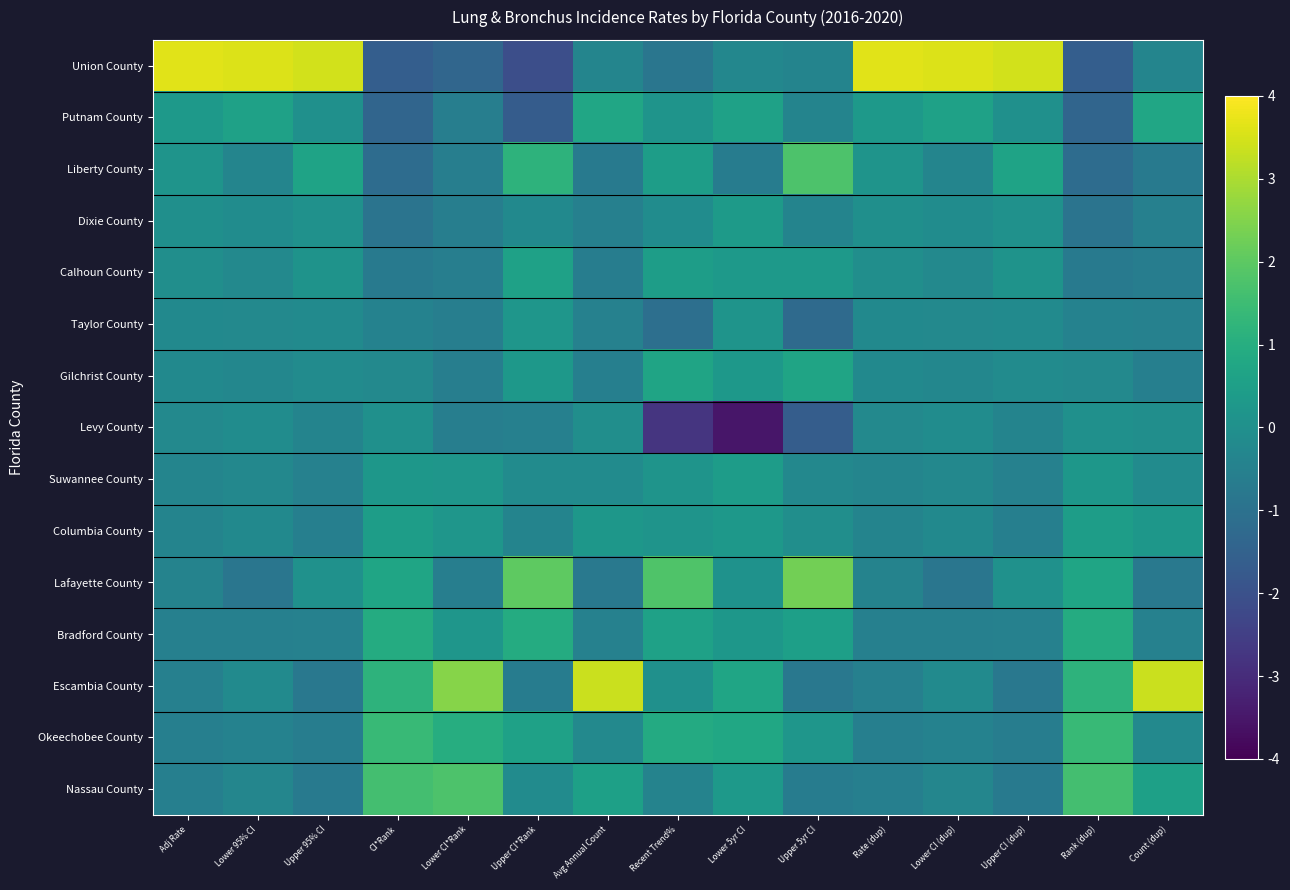

Reading left to right, transcribe all the data shown in this chart.

Union County: Adj Rate=3.6	Lower 95% CI=3.6	Upper 95% CI=3.5	CI*Rank=-1.6	Lower CI*Rank=-1.3	Upper CI*Rank=-2.1	Avg Annual Count=-0.4	Recent Trend%=-0.9	Lower 5yr CI=-0.3	Upper 5yr CI=-0.4	Rate (dup)=3.6	Lower CI (dup)=3.6	Upper CI (dup)=3.5	Rank (dup)=-1.6	Count (dup)=-0.4
Putnam County: Adj Rate=0.3	Lower 95% CI=0.6	Upper 95% CI=0.0	CI*Rank=-1.4	Lower CI*Rank=-0.6	Upper CI*Rank=-1.7	Avg Annual Count=0.7	Recent Trend%=0.1	Lower 5yr CI=0.6	Upper 5yr CI=-0.4	Rate (dup)=0.3	Lower CI (dup)=0.6	Upper CI (dup)=0.0	Rank (dup)=-1.4	Count (dup)=0.7
Liberty County: Adj Rate=0.1	Lower 95% CI=-0.4	Upper 95% CI=0.6	CI*Rank=-1.2	Lower CI*Rank=-0.6	Upper CI*Rank=1.2	Avg Annual Count=-0.7	Recent Trend%=0.5	Lower 5yr CI=-0.6	Upper 5yr CI=1.8	Rate (dup)=0.1	Lower CI (dup)=-0.4	Upper CI (dup)=0.6	Rank (dup)=-1.2	Count (dup)=-0.7
Dixie County: Adj Rate=-0.0	Lower 95% CI=-0.1	Upper 95% CI=0.0	CI*Rank=-0.9	Lower CI*Rank=-0.6	Upper CI*Rank=-0.2	Avg Annual Count=-0.5	Recent Trend%=-0.1	Lower 5yr CI=0.4	Upper 5yr CI=-0.4	Rate (dup)=-0.0	Lower CI (dup)=-0.1	Upper CI (dup)=0.0	Rank (dup)=-0.9	Count (dup)=-0.5
Calhoun County: Adj Rate=-0.1	Lower 95% CI=-0.2	Upper 95% CI=0.1	CI*Rank=-0.7	Lower CI*Rank=-0.6	Upper CI*Rank=0.6	Avg Annual Count=-0.6	Recent Trend%=0.5	Lower 5yr CI=0.3	Upper 5yr CI=0.3	Rate (dup)=-0.1	Lower CI (dup)=-0.2	Upper CI (dup)=0.1	Rank (dup)=-0.7	Count (dup)=-0.6
Taylor County: Adj Rate=-0.2	Lower 95% CI=-0.2	Upper 95% CI=-0.2	CI*Rank=-0.5	Lower CI*Rank=-0.6	Upper CI*Rank=0.2	Avg Annual Count=-0.5	Recent Trend%=-1.1	Lower 5yr CI=0.1	Upper 5yr CI=-1.2	Rate (dup)=-0.2	Lower CI (dup)=-0.2	Upper CI (dup)=-0.2	Rank (dup)=-0.5	Count (dup)=-0.5
Gilchrist County: Adj Rate=-0.2	Lower 95% CI=-0.3	Upper 95% CI=-0.1	CI*Rank=-0.2	Lower CI*Rank=-0.6	Upper CI*Rank=0.3	Avg Annual Count=-0.5	Recent Trend%=0.7	Lower 5yr CI=0.3	Upper 5yr CI=0.7	Rate (dup)=-0.2	Lower CI (dup)=-0.3	Upper CI (dup)=-0.1	Rank (dup)=-0.2	Count (dup)=-0.5
Levy County: Adj Rate=-0.2	Lower 95% CI=-0.1	Upper 95% CI=-0.4	CI*Rank=0.0	Lower CI*Rank=-0.6	Upper CI*Rank=-0.5	Avg Annual Count=-0.0	Recent Trend%=-2.8	Lower 5yr CI=-3.5	Upper 5yr CI=-1.6	Rate (dup)=-0.2	Lower CI (dup)=-0.1	Upper CI (dup)=-0.4	Rank (dup)=0.0	Count (dup)=-0.0
Suwannee County: Adj Rate=-0.4	Lower 95% CI=-0.3	Upper 95% CI=-0.5	CI*Rank=0.2	Lower CI*Rank=0.2	Upper CI*Rank=-0.1	Avg Annual Count=-0.1	Recent Trend%=0.1	Lower 5yr CI=0.4	Upper 5yr CI=-0.3	Rate (dup)=-0.4	Lower CI (dup)=-0.3	Upper CI (dup)=-0.5	Rank (dup)=0.2	Count (dup)=-0.1
Columbia County: Adj Rate=-0.4	Lower 95% CI=-0.2	Upper 95% CI=-0.6	CI*Rank=0.5	Lower CI*Rank=0.2	Upper CI*Rank=-0.4	Avg Annual Count=0.2	Recent Trend%=0.1	Lower 5yr CI=0.3	Upper 5yr CI=-0.0	Rate (dup)=-0.4	Lower CI (dup)=-0.2	Upper CI (dup)=-0.6	Rank (dup)=0.5	Count (dup)=0.2
Lafayette County: Adj Rate=-0.4	Lower 95% CI=-0.9	Upper 95% CI=0.1	CI*Rank=0.7	Lower CI*Rank=-0.6	Upper CI*Rank=2.0	Avg Annual Count=-0.8	Recent Trend%=1.8	Lower 5yr CI=0.1	Upper 5yr CI=2.3	Rate (dup)=-0.4	Lower CI (dup)=-0.9	Upper CI (dup)=0.1	Rank (dup)=0.7	Count (dup)=-0.8
Bradford County: Adj Rate=-0.5	Lower 95% CI=-0.5	Upper 95% CI=-0.5	CI*Rank=0.9	Lower CI*Rank=0.2	Upper CI*Rank=0.9	Avg Annual Count=-0.5	Recent Trend%=0.6	Lower 5yr CI=0.2	Upper 5yr CI=0.5	Rate (dup)=-0.5	Lower CI (dup)=-0.5	Upper CI (dup)=-0.5	Rank (dup)=0.9	Count (dup)=-0.5
Escambia County: Adj Rate=-0.5	Lower 95% CI=-0.2	Upper 95% CI=-0.8	CI*Rank=1.2	Lower CI*Rank=2.5	Upper CI*Rank=-0.6	Avg Annual Count=3.4	Recent Trend%=0.0	Lower 5yr CI=0.7	Upper 5yr CI=-0.8	Rate (dup)=-0.5	Lower CI (dup)=-0.2	Upper CI (dup)=-0.8	Rank (dup)=1.2	Count (dup)=3.4
Okeechobee County: Adj Rate=-0.5	Lower 95% CI=-0.5	Upper 95% CI=-0.6	CI*Rank=1.4	Lower CI*Rank=1.0	Upper CI*Rank=0.6	Avg Annual Count=-0.2	Recent Trend%=0.9	Lower 5yr CI=0.8	Upper 5yr CI=0.2	Rate (dup)=-0.5	Lower CI (dup)=-0.5	Upper CI (dup)=-0.6	Rank (dup)=1.4	Count (dup)=-0.2
Nassau County: Adj Rate=-0.6	Lower 95% CI=-0.3	Upper 95% CI=-0.7	CI*Rank=1.6	Lower CI*Rank=1.8	Upper CI*Rank=-0.1	Avg Annual Count=0.6	Recent Trend%=-0.4	Lower 5yr CI=0.3	Upper 5yr CI=-0.6	Rate (dup)=-0.6	Lower CI (dup)=-0.3	Upper CI (dup)=-0.7	Rank (dup)=1.6	Count (dup)=0.6